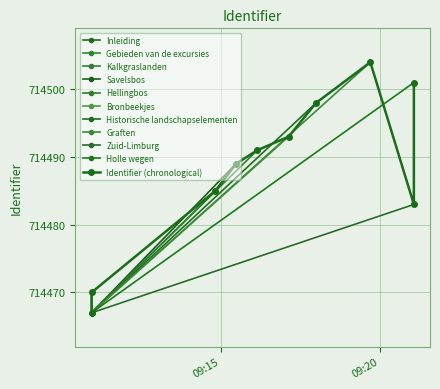

What is the ratio of the value at 2013-11-15 09:21:04 to the value at 2013-11-15 09:21:04?

1.0